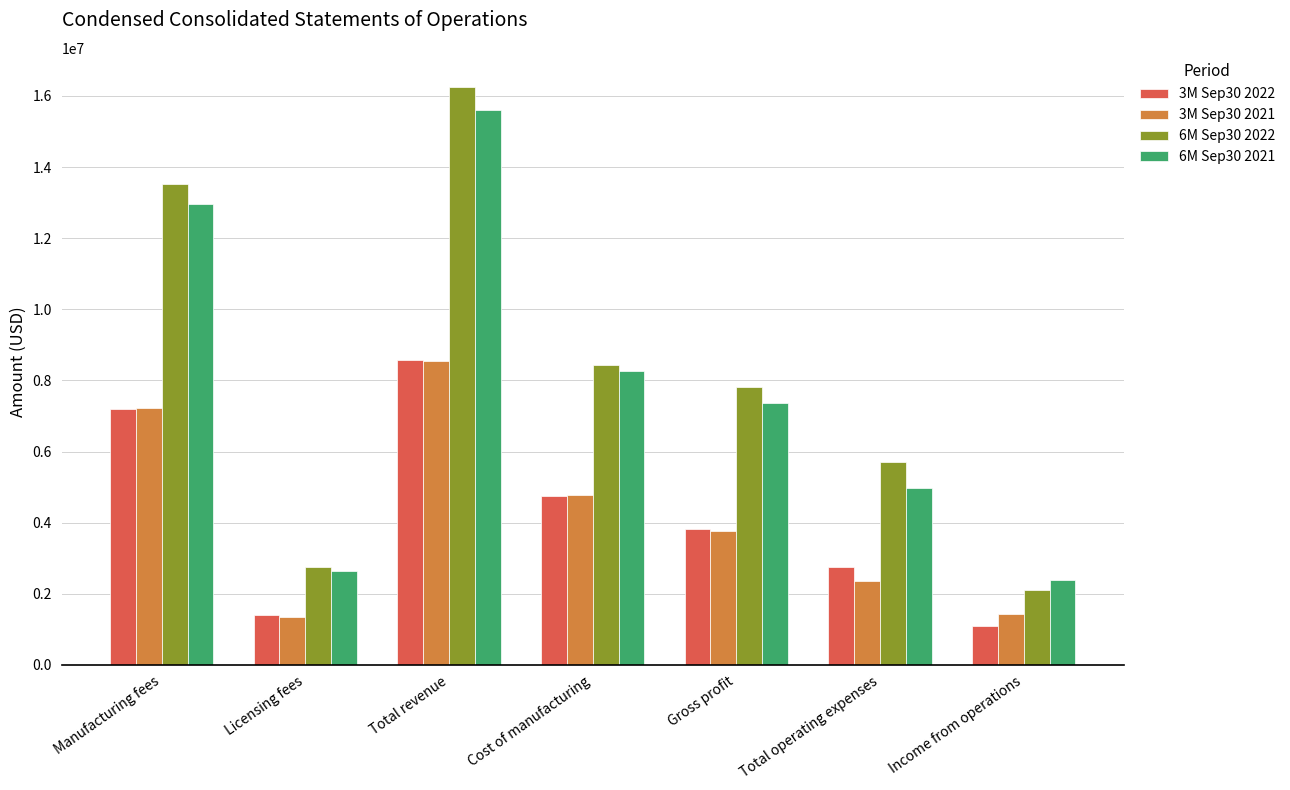

What is the difference between the maximum and minimum values in the 3M Sep30 2021 series?

7221711